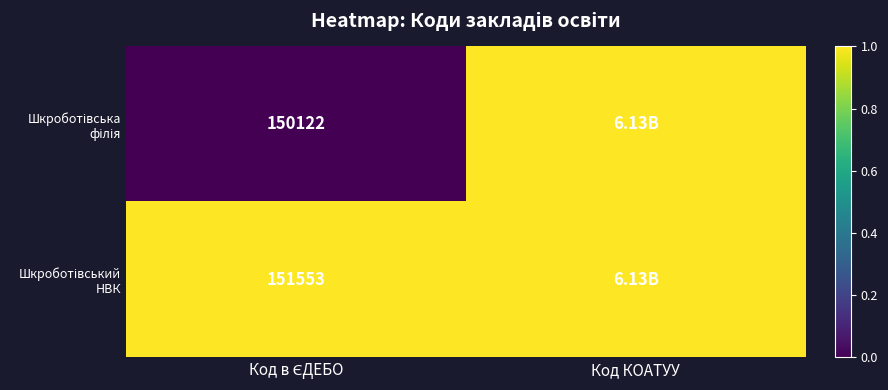

At which category does the chart reach its peak across all series?

Код КОАТУУ